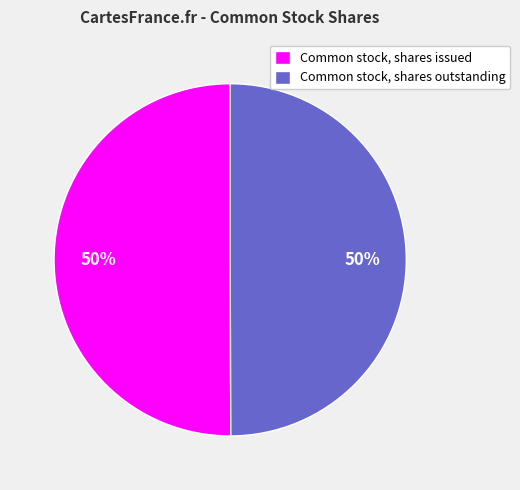

True or false: Common stock, shares issued accounts for 50% of the total.

True